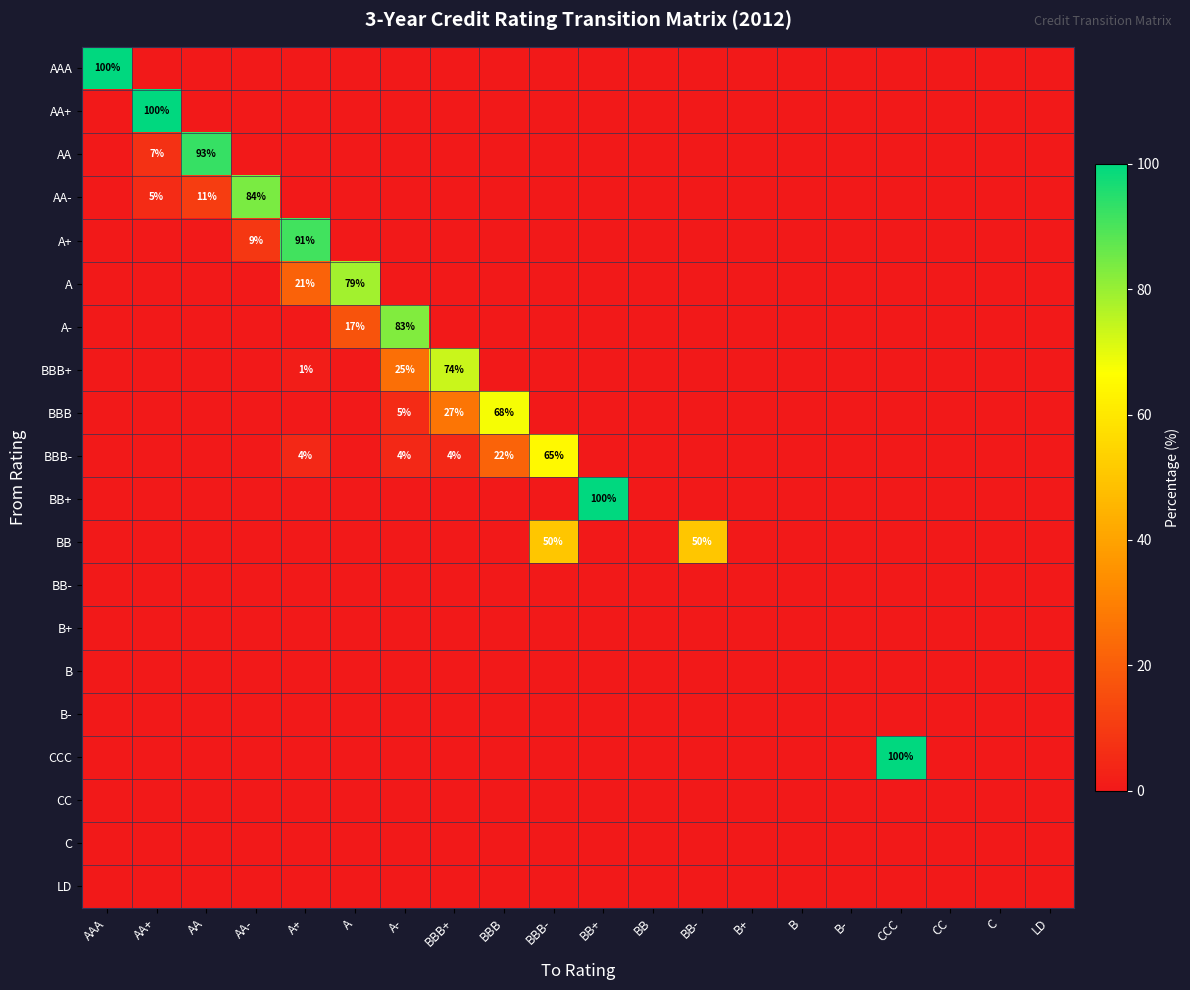

Is it true that BB+ equals 140 at BB+?

False